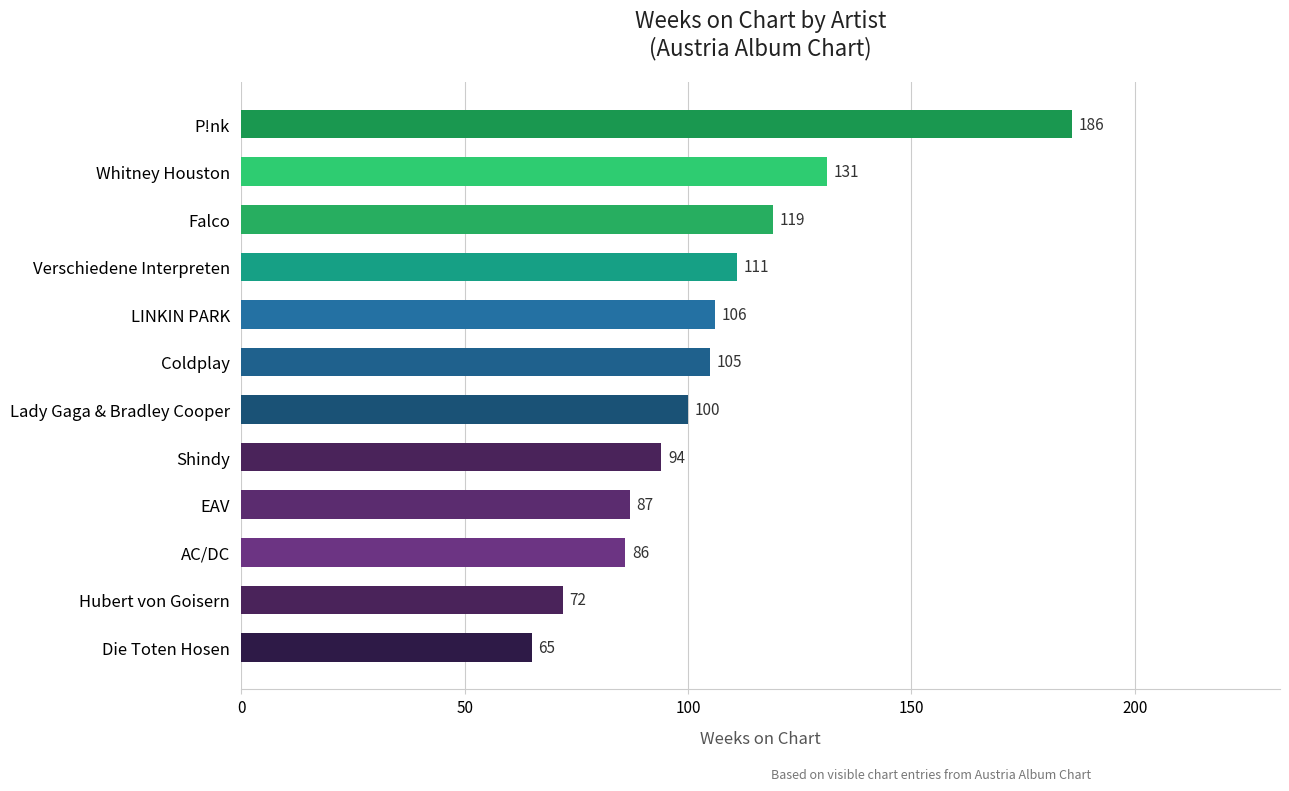

The chart shows a value of 94 at Shindy. True or false?

True